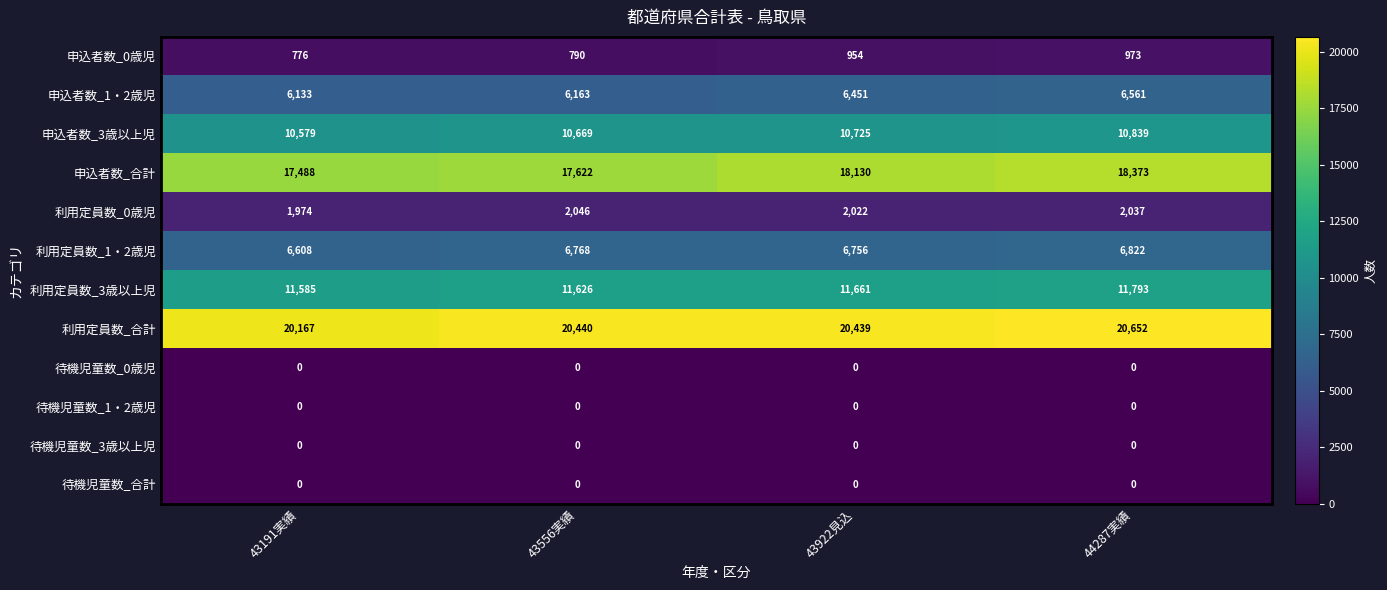

What is the sum of all 申込者数_1・2歳児 values?

25308